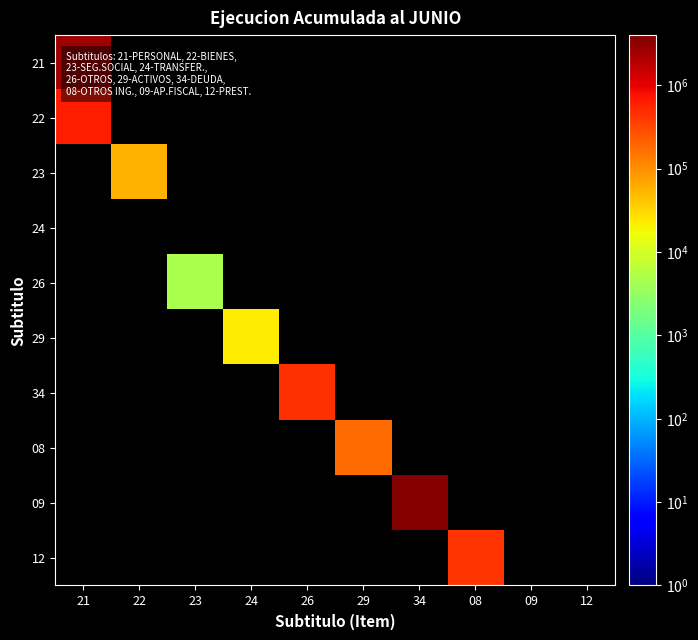

Is the value of 09 at 34 greater than the value of 29 at 26?

No